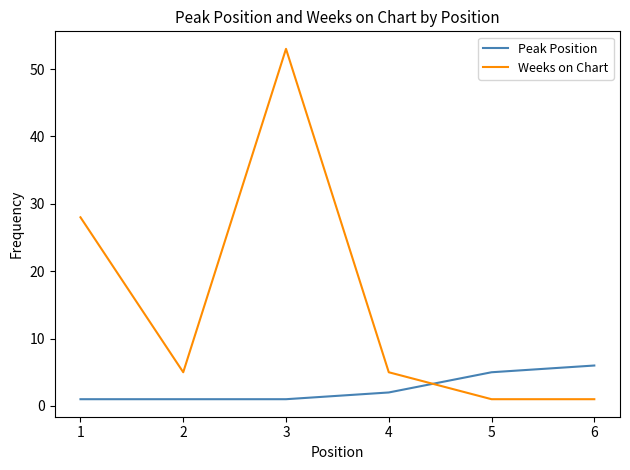

At which label does Weeks on Chart first exceed 5?

1